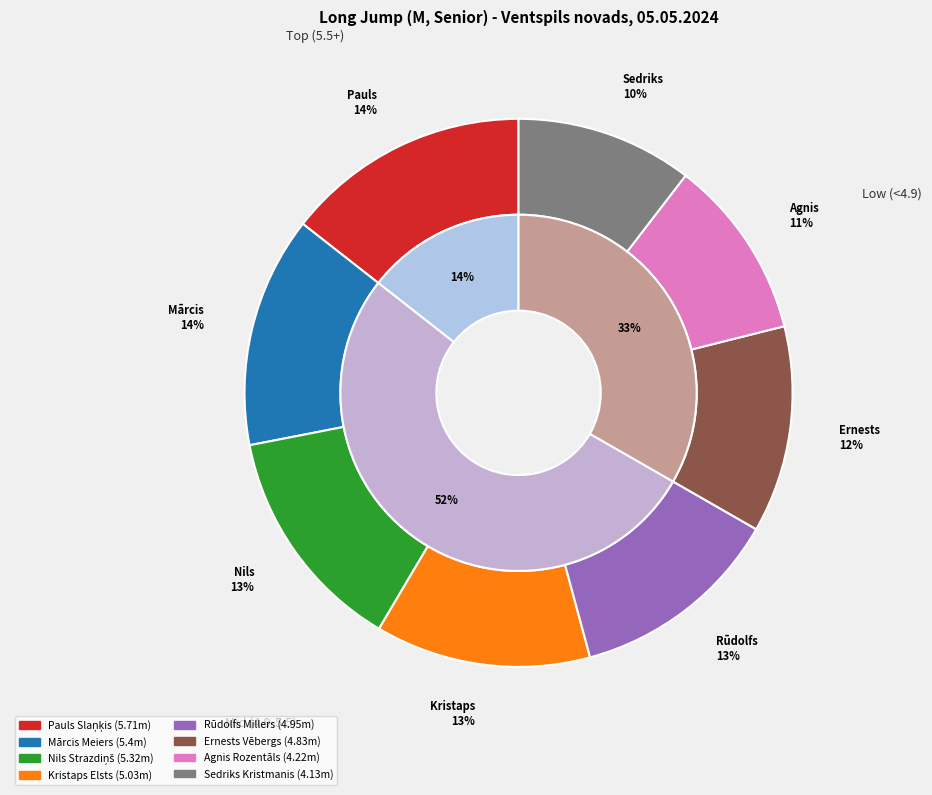

What is the change in value from Kristaps Elsts to Ernests Vēbergs?

-0.2